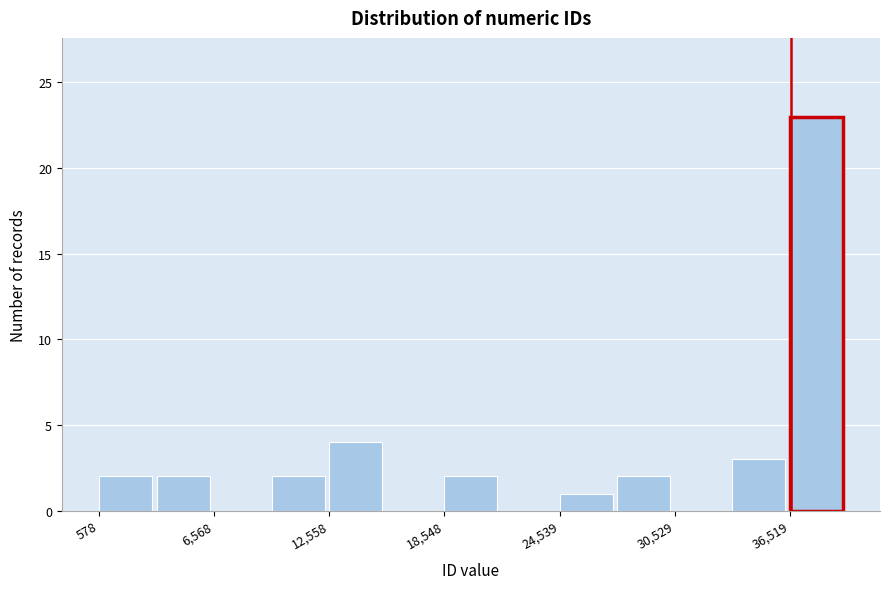

Around what value on the x-axis is the tallest bar? Give the approximate position of its centre, as read against the axis.

38000